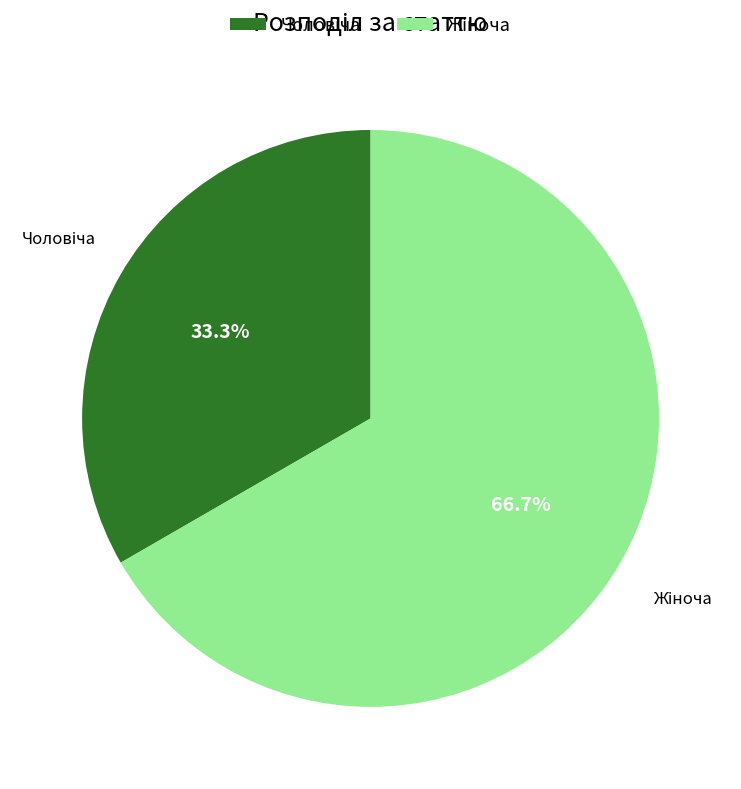

Is there any slice that represents more than half of the pie?

Yes